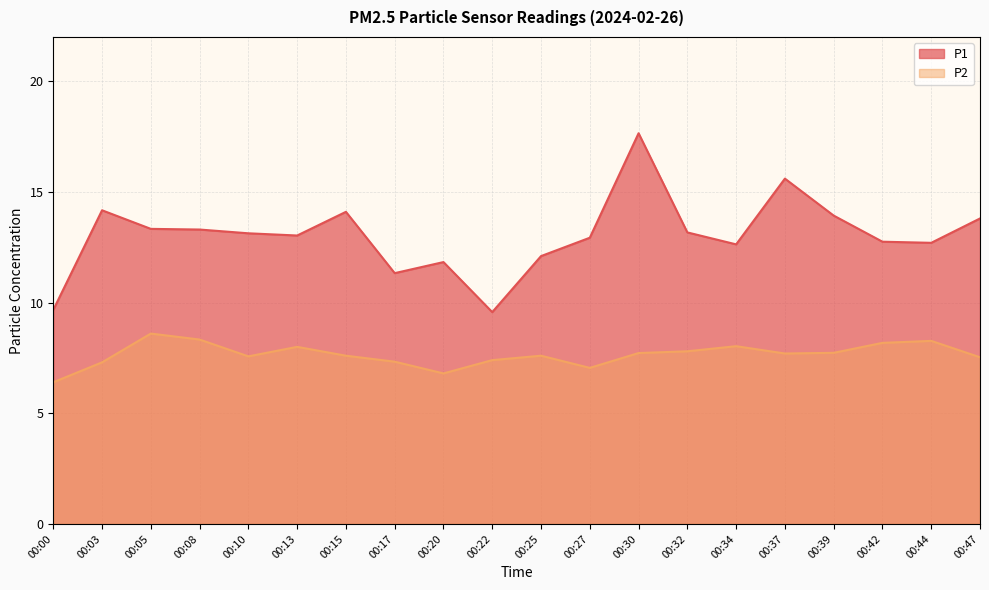

What is the value of the P2 point at the 6th from the left?

8.0